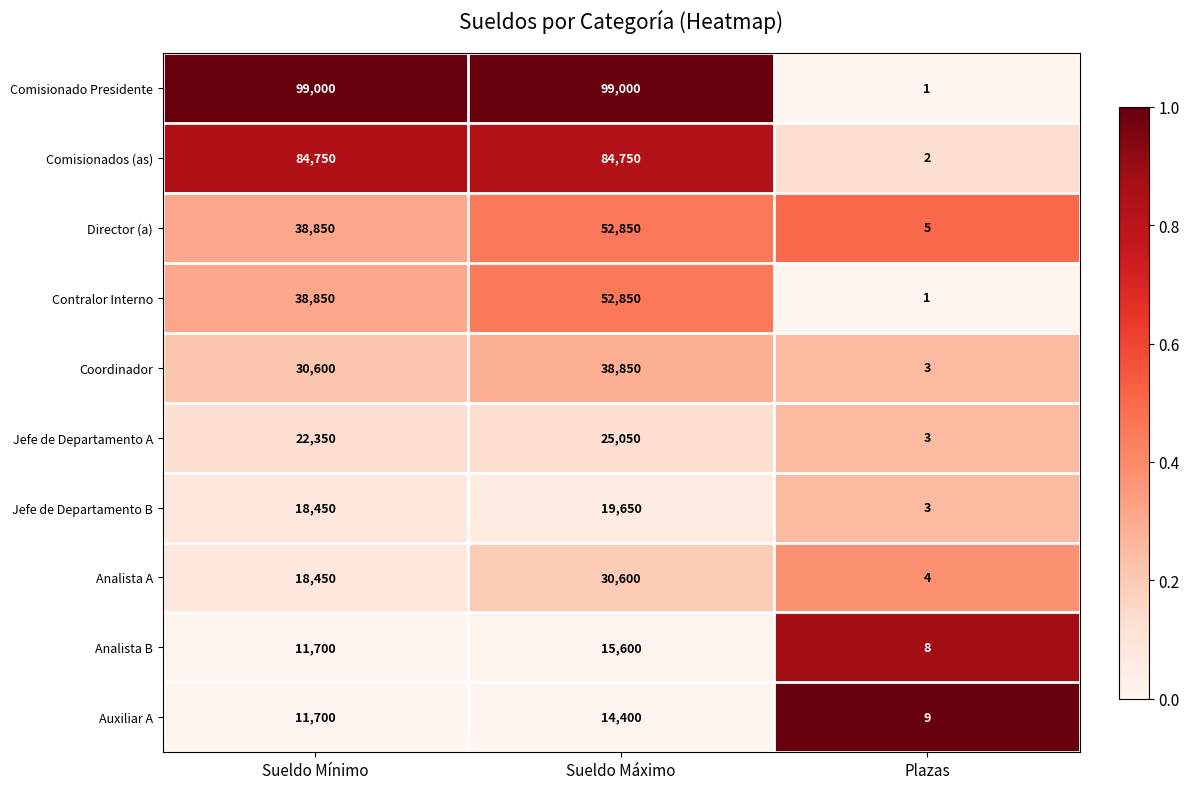

What is the sum of all Jefe de Departamento B values?

38103